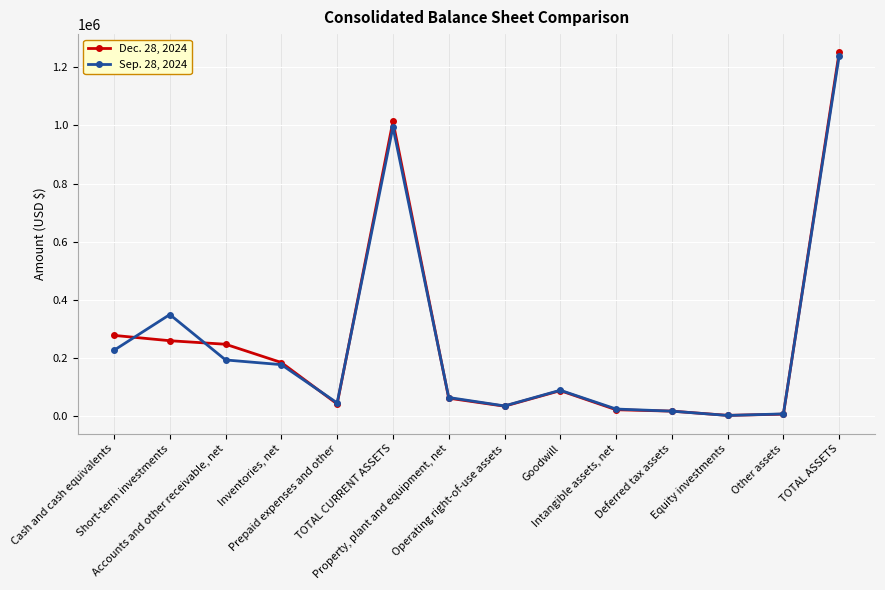

Rank the series by their maximum value, from lowest to highest.

Sep. 28, 2024, Dec. 28, 2024